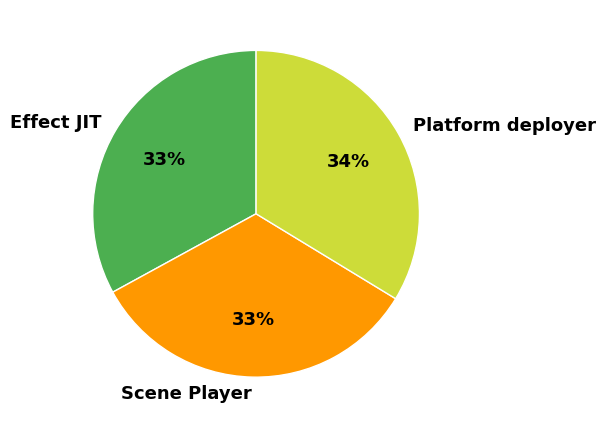

Is there a majority slice in this chart?

No